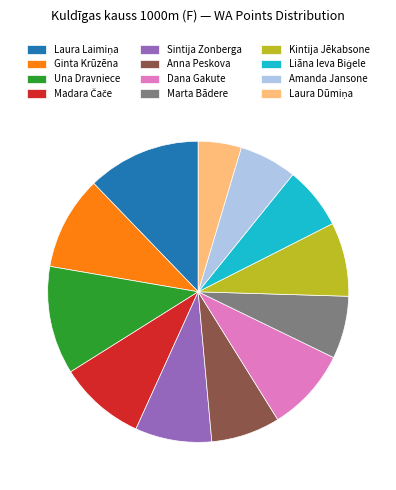

Is the sum of Marta Bādere and Anna Peskova greater than half?

No